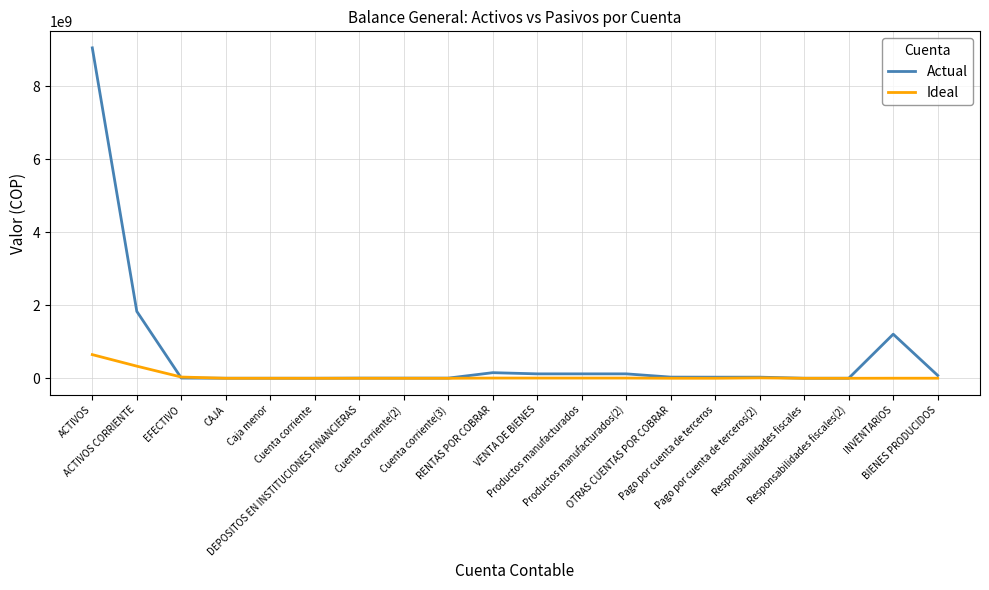

How many series are shown in this chart?

2